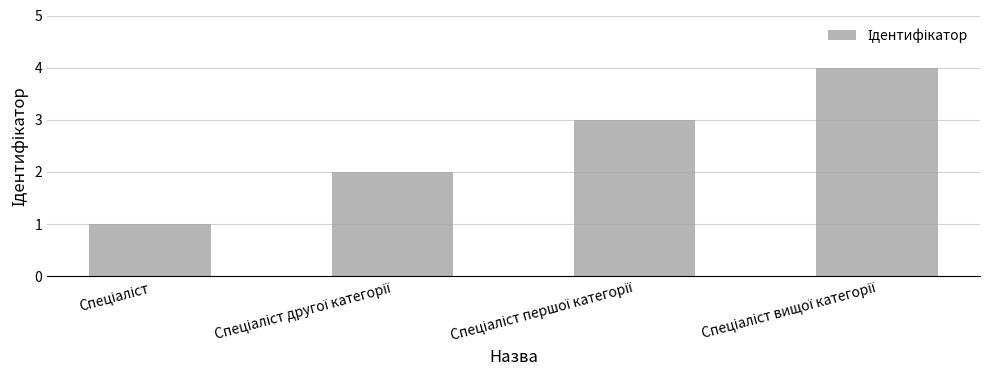

What is the greatest value displayed?

4